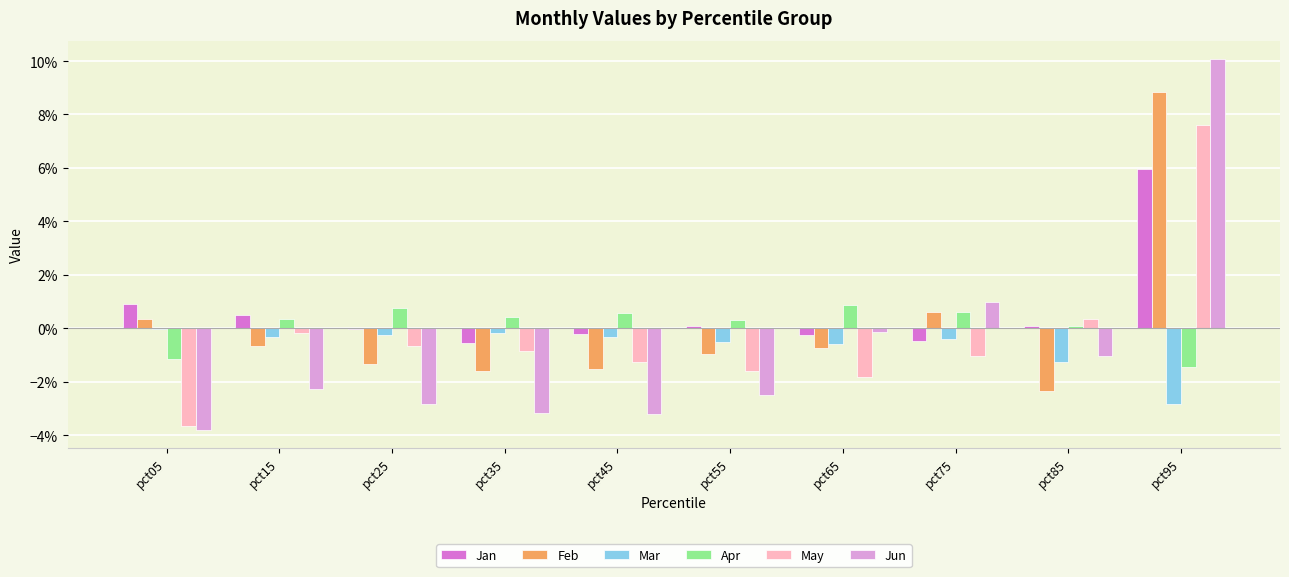

Are the bars horizontal?

No